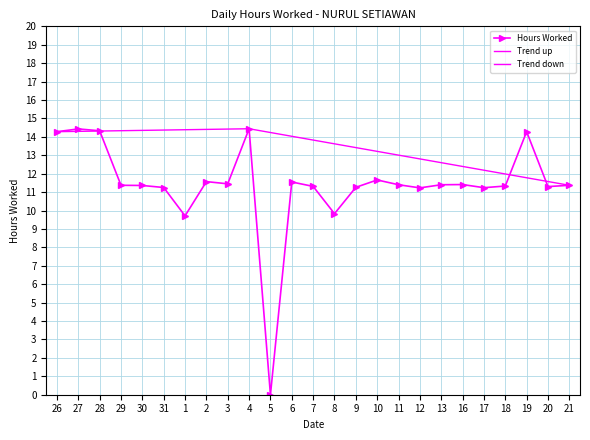

How many data points are above 11?

22